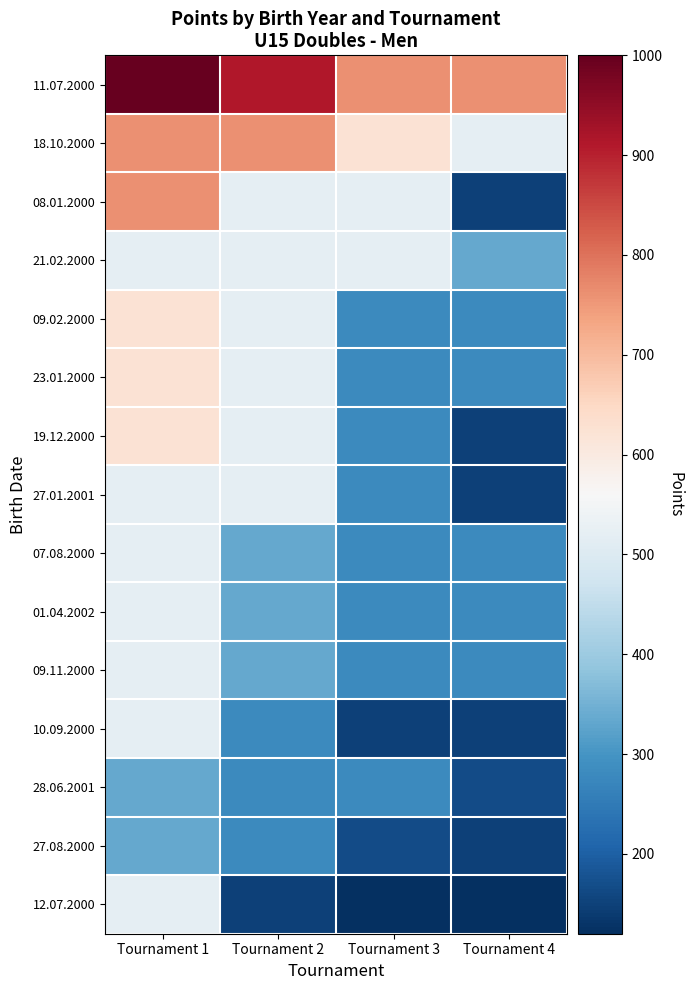

Reading left to right, extract all data points from this chart.

11.07.2000: Tournament 1=1000	Tournament 2=912	Tournament 3=760	Tournament 4=760
18.10.2000: Tournament 1=760	Tournament 2=760	Tournament 3=624	Tournament 4=520
08.01.2000: Tournament 1=760	Tournament 2=520	Tournament 3=520	Tournament 4=150
21.02.2000: Tournament 1=520	Tournament 2=520	Tournament 3=520	Tournament 4=336
09.02.2000: Tournament 1=624	Tournament 2=520	Tournament 3=280	Tournament 4=280
23.01.2000: Tournament 1=624	Tournament 2=520	Tournament 3=280	Tournament 4=280
19.12.2000: Tournament 1=624	Tournament 2=520	Tournament 3=280	Tournament 4=150
27.01.2001: Tournament 1=520	Tournament 2=520	Tournament 3=280	Tournament 4=150
07.08.2000: Tournament 1=520	Tournament 2=336	Tournament 3=280	Tournament 4=280
01.04.2002: Tournament 1=520	Tournament 2=336	Tournament 3=280	Tournament 4=280
09.11.2000: Tournament 1=520	Tournament 2=336	Tournament 3=280	Tournament 4=280
10.09.2000: Tournament 1=520	Tournament 2=280	Tournament 3=150	Tournament 4=150
28.06.2001: Tournament 1=336	Tournament 2=280	Tournament 3=280	Tournament 4=165
27.08.2000: Tournament 1=336	Tournament 2=280	Tournament 3=165	Tournament 4=150
12.07.2000: Tournament 1=520	Tournament 2=150	Tournament 3=120	Tournament 4=120